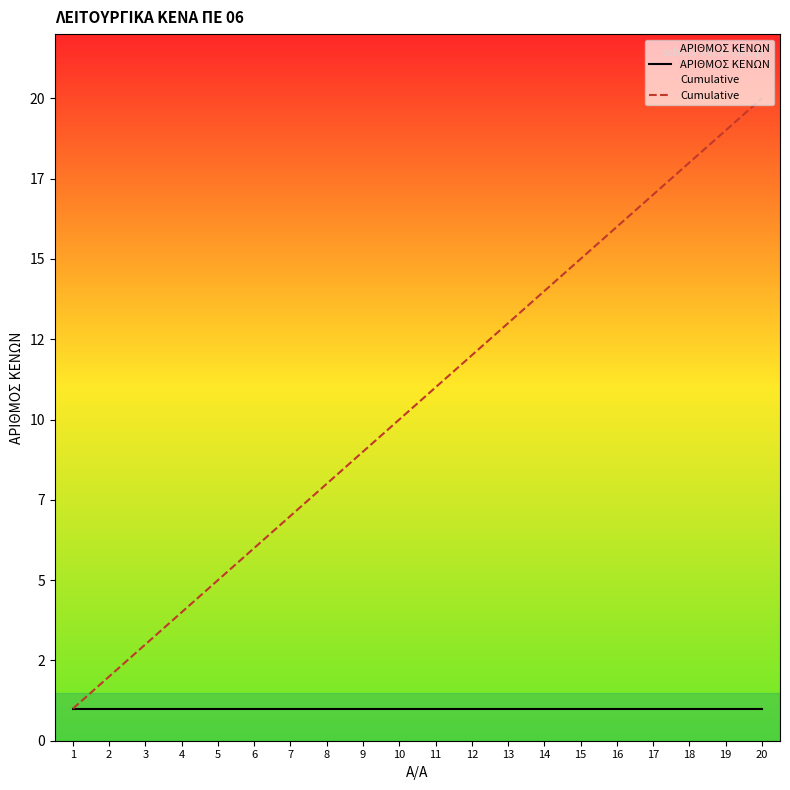

Which series has the widest spread of Y values?

Cumulative